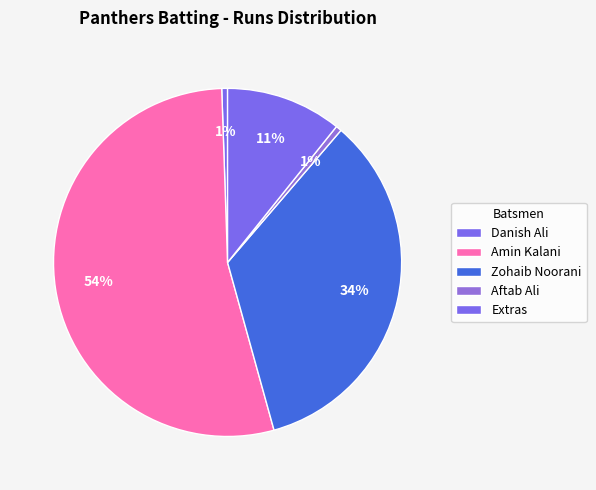

Is there a majority slice in this chart?

Yes